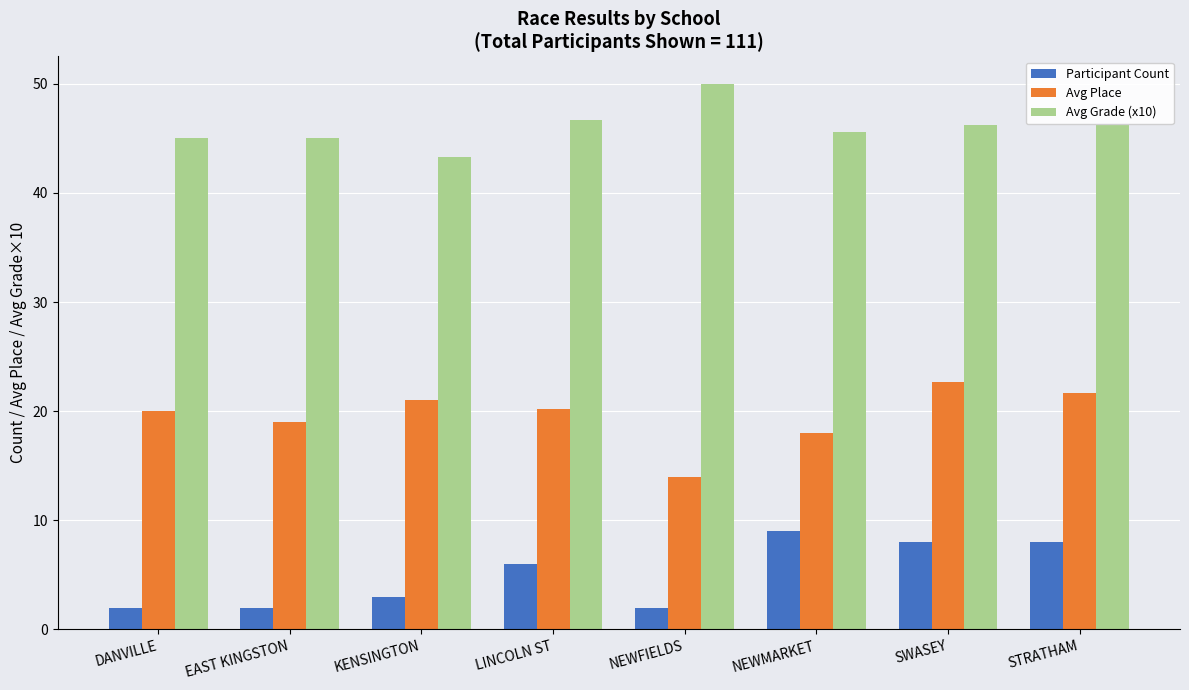

At how many categories does at least one series exceed 41?

8